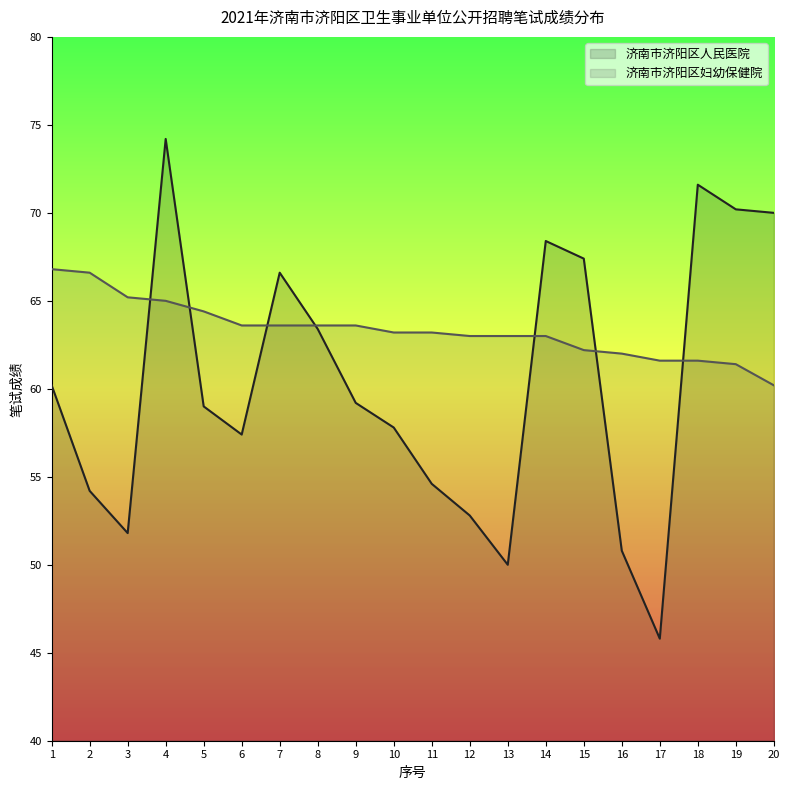

Reading right to left, list all the values displayed in this chart.

济南市济阳区人民医院: 20=70.0	19=70.2	18=71.6	17=45.8	16=50.8	15=67.4	14=68.4	13=50.0	12=52.8	11=54.6	10=57.8	9=59.2	8=63.4	7=66.6	6=57.4	5=59.0	4=74.2	3=51.8	2=54.2	1=60.2
济南市济阳区妇幼保健院: 20=60.2	19=61.4	18=61.6	17=61.6	16=62.0	15=62.2	14=63.0	13=63.0	12=63.0	11=63.2	10=63.2	9=63.6	8=63.6	7=63.6	6=63.6	5=64.4	4=65.0	3=65.2	2=66.6	1=66.8